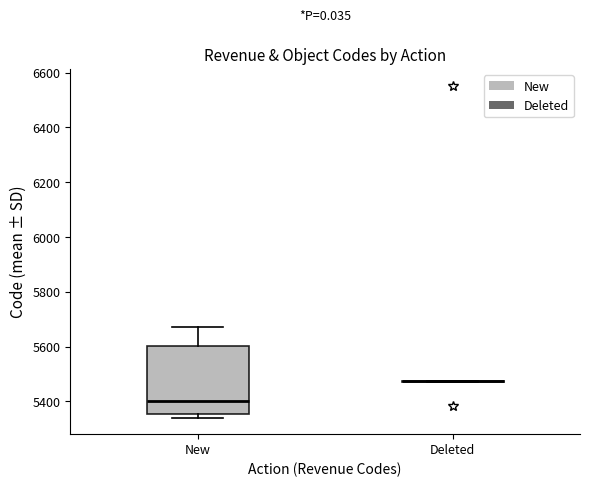

Where is the upper edge of the box for New on the y-axis? The values are not printed on the chart, so give them approximately, as read against the axis.

5600